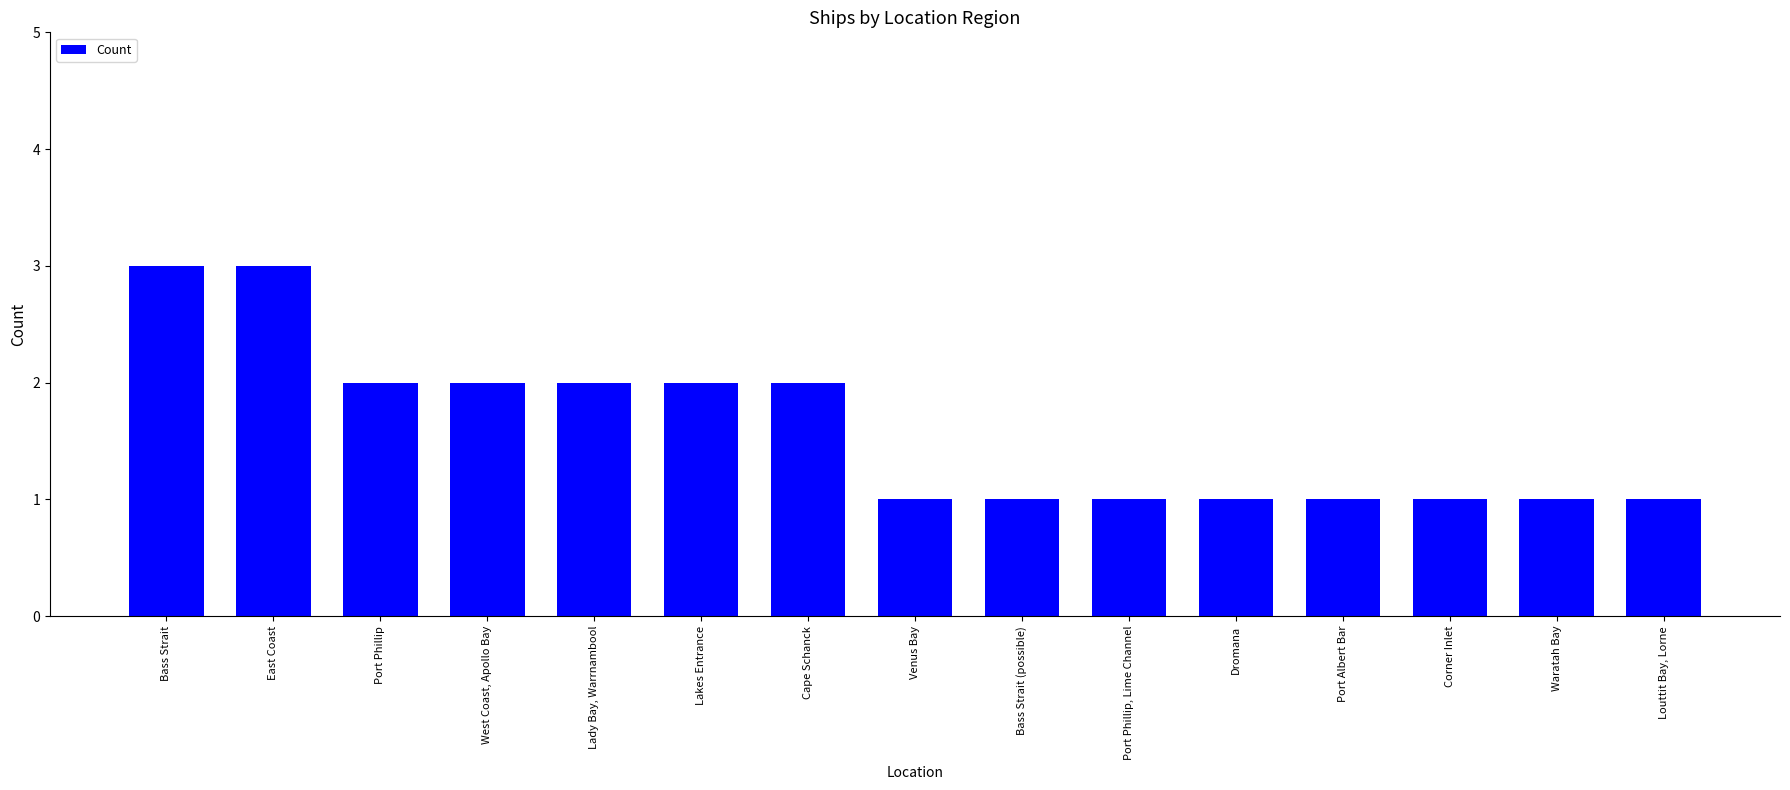

What is the ratio of the value at East Coast to the value at Bass Strait?

1.0